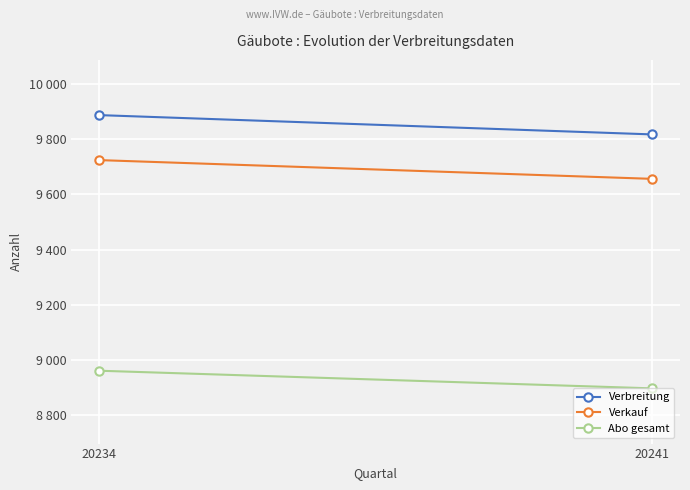

Reading right to left, list all the values displayed in this chart.

Verbreitung: 20241=9817	20234=9887
Verkauf: 20241=9656	20234=9724
Abo gesamt: 20241=8897	20234=8961